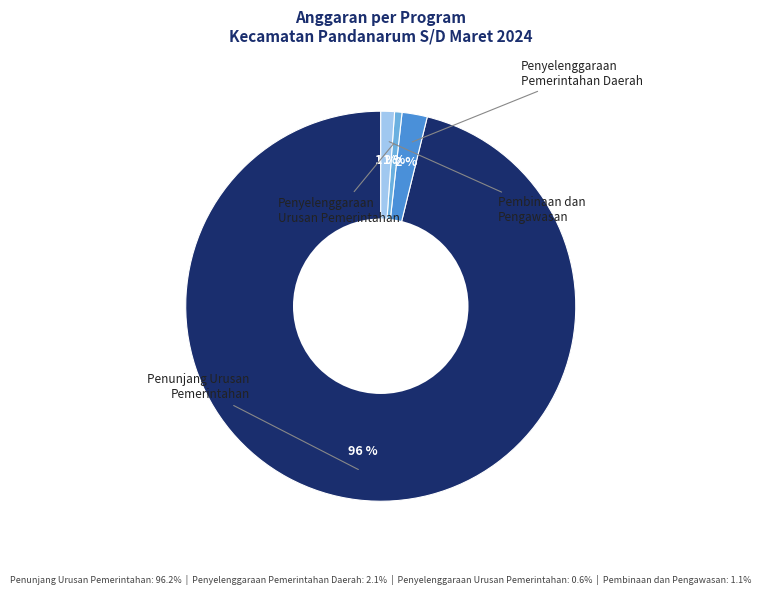

To the nearest percent, what is the average slice percentage?

25%